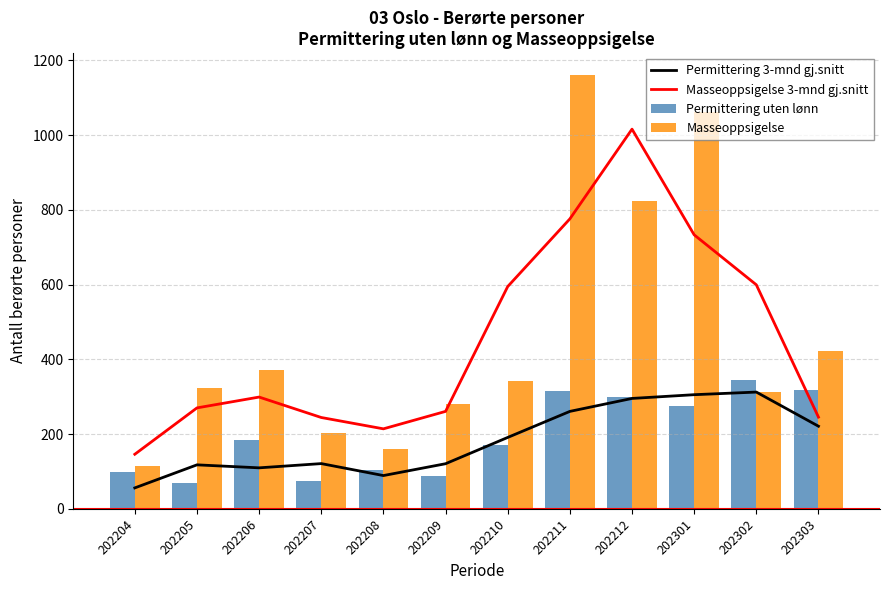

True or false: Permittering 3-mnd gj.snitt has a value of 56.0 at 202204.

True